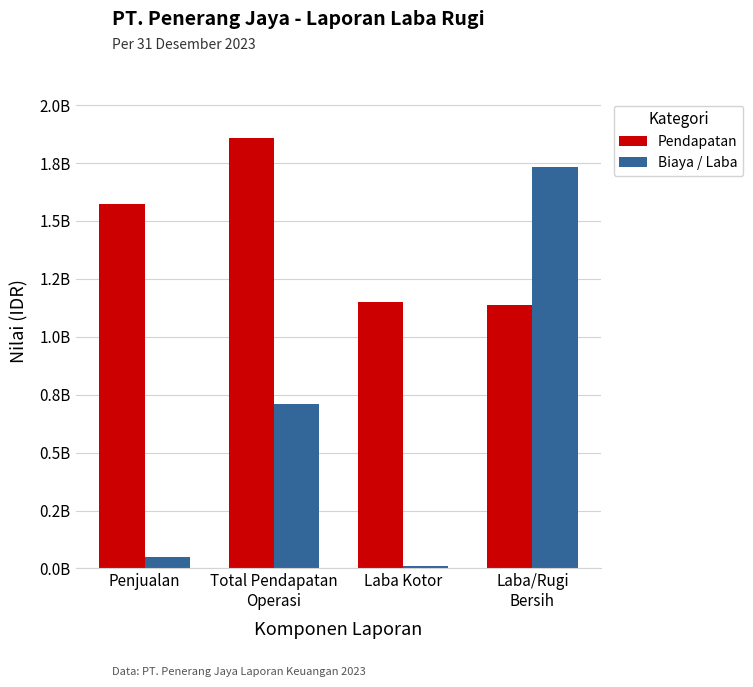

Does the chart contain any negative values?

No